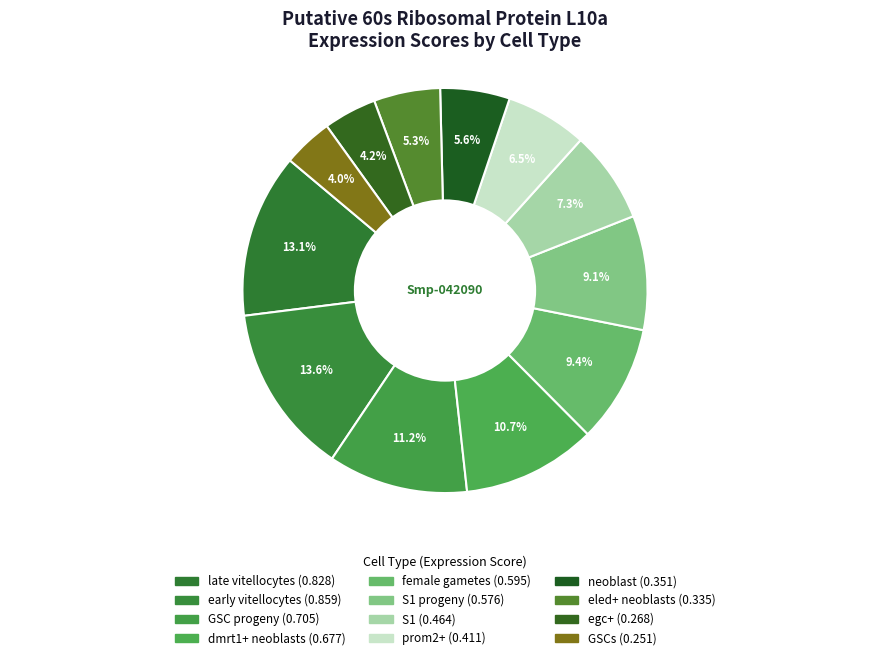

How many segments does this pie chart have?

12